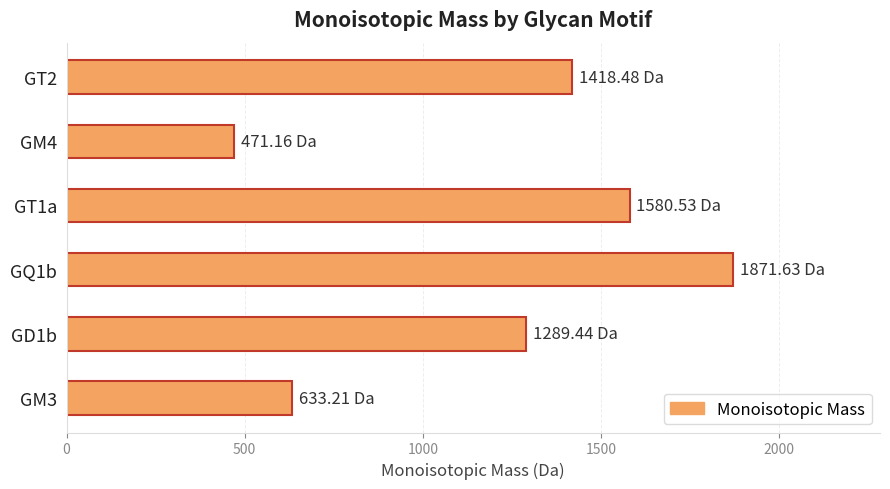

What is the difference between the values at GQ1b and GM3?

1238.4